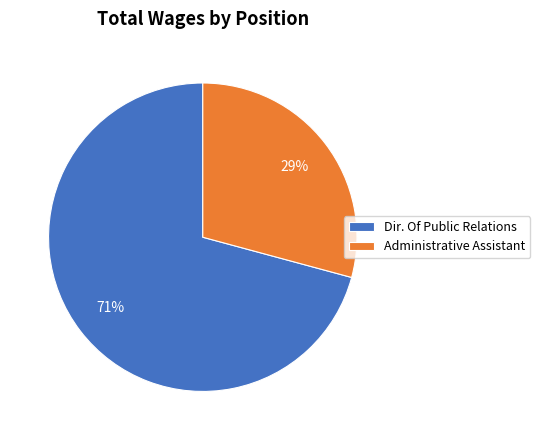

Does Administrative Assistant represent more than half of the total?

No